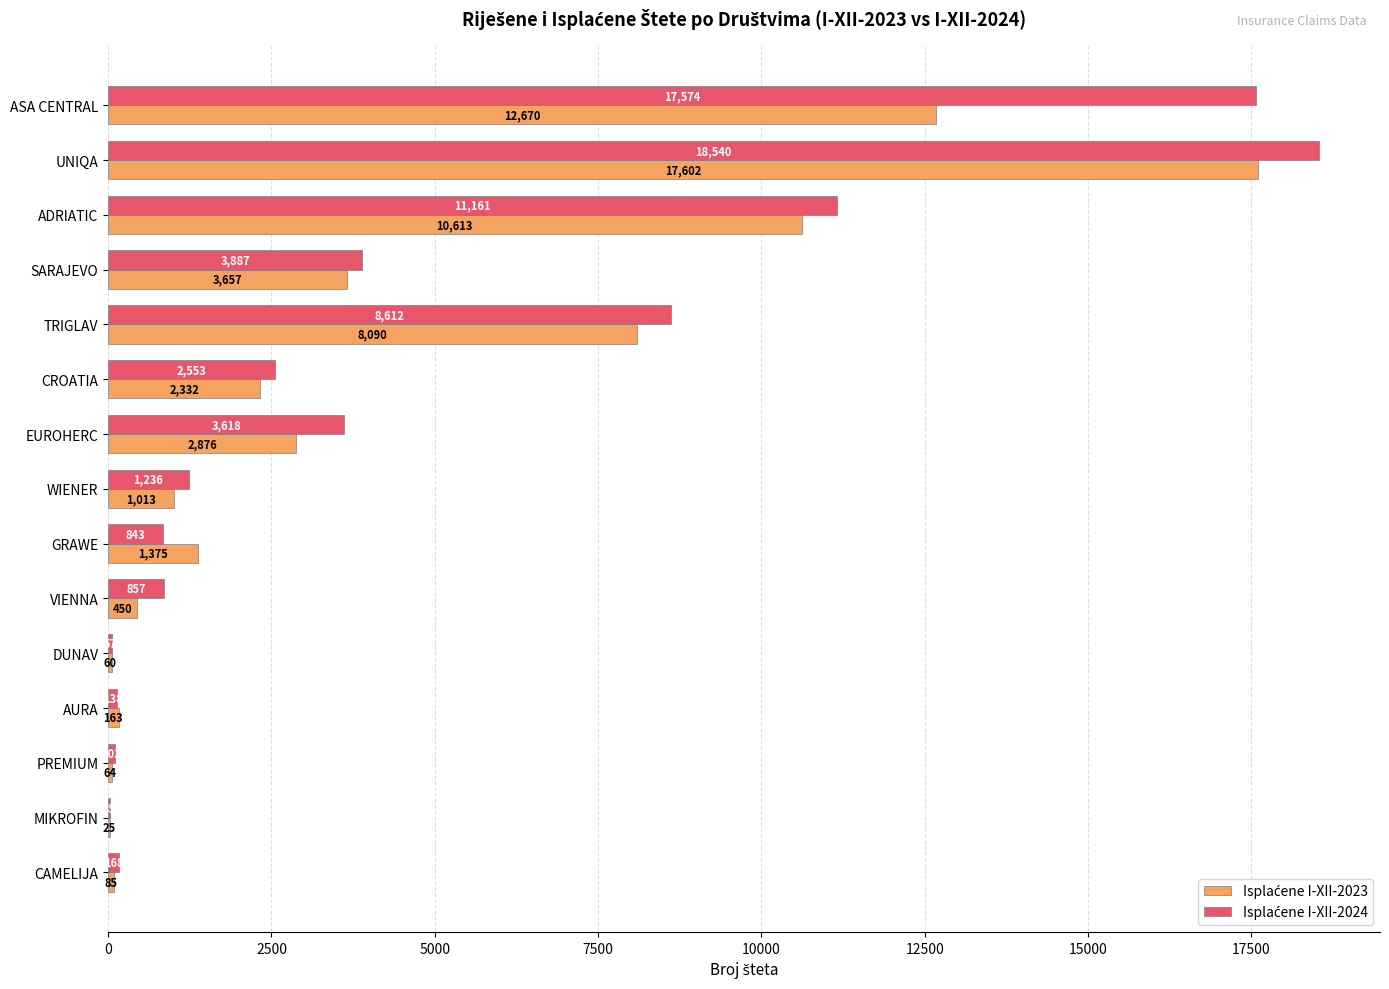

How many series are shown in this chart?

2